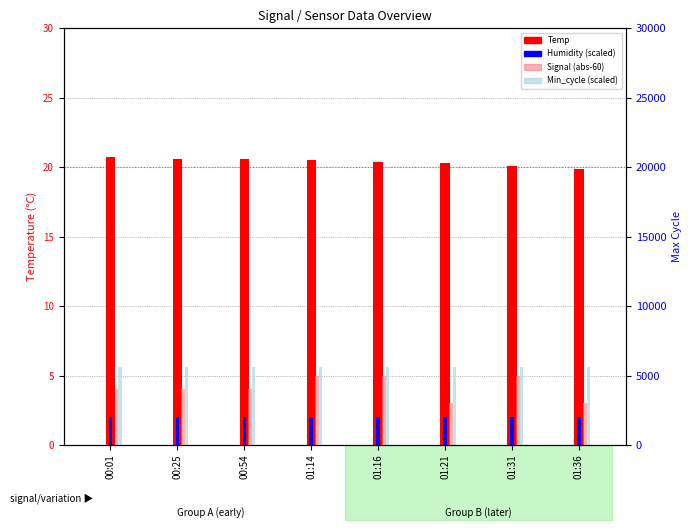

What is the average value of the Min_cycle (scaled) series?

5.6